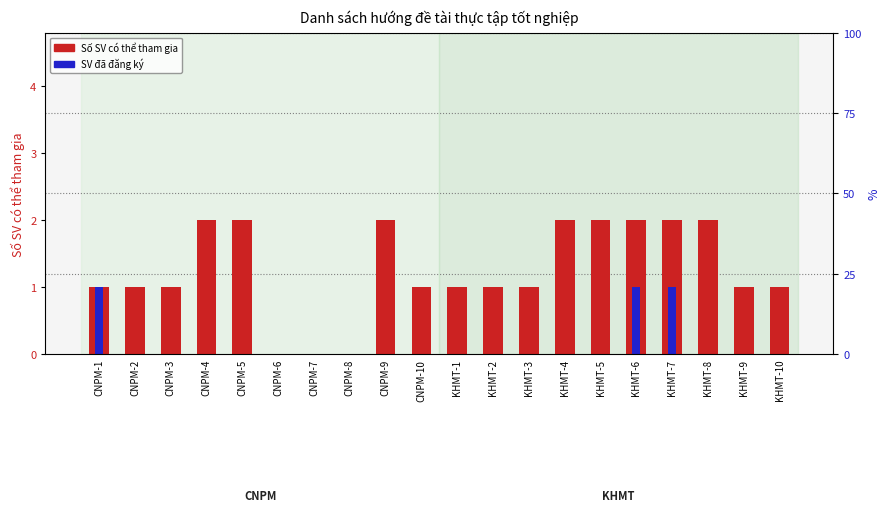

How many SV đã đăng ký values are between 0 and 1?

20